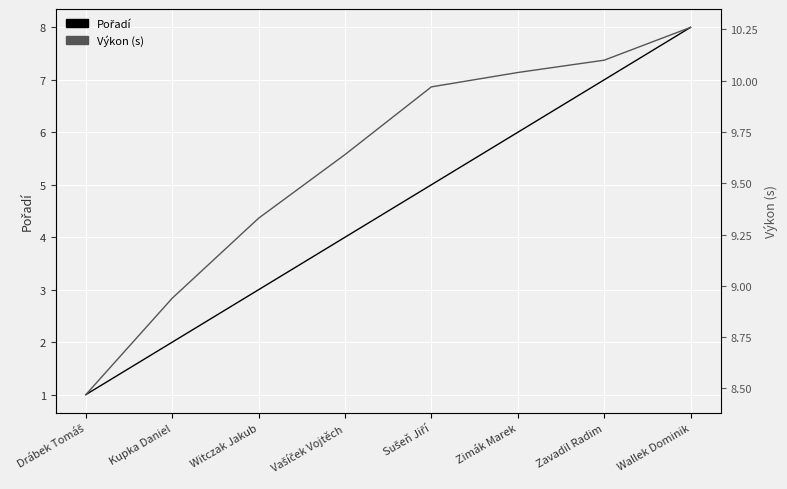

What are all the series names shown in the legend?

Pořadí, Výkon (s)